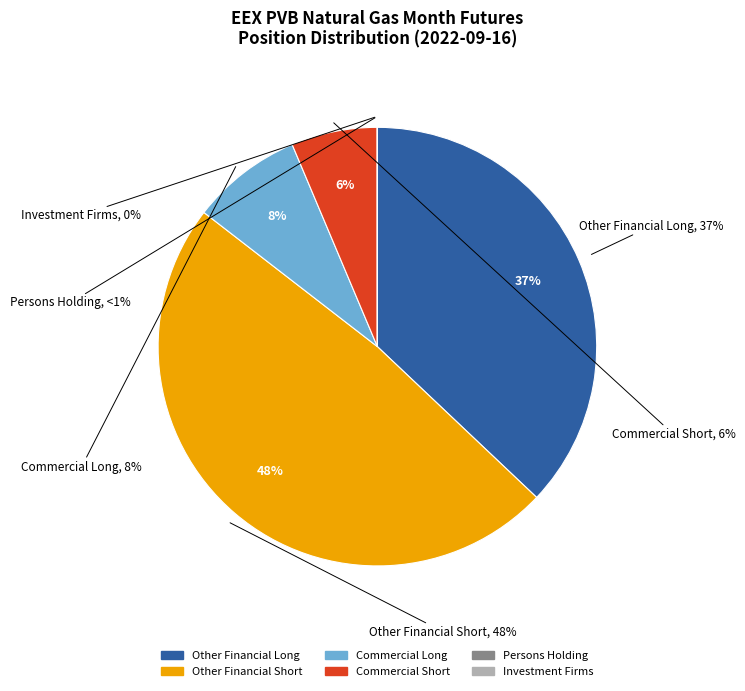

Is it true that Commercial Long
21480 is 8% of the pie?

True